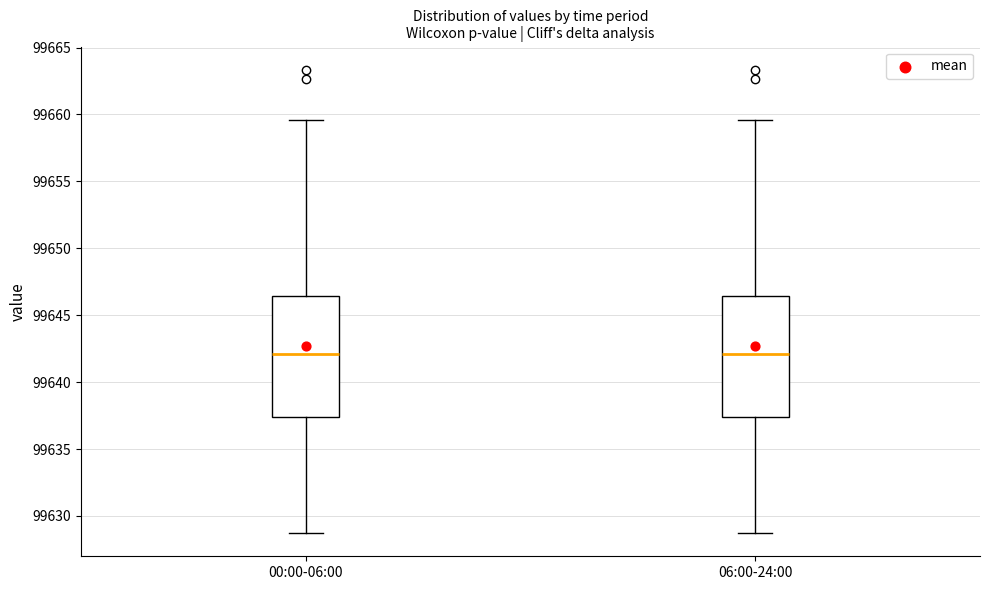

Reading left to right, read every box against the y-axis: the position of its median line, the range the box covers, and the ends of its whiskers. The values are not printed on the chart, so give them approximately, as read against the axis.

00:00-06:00: median 99642.0, box 99637.5 to 99646.5, whiskers 99628.5 to 99659.5
06:00-24:00: median 99642.0, box 99637.5 to 99646.5, whiskers 99628.5 to 99659.5